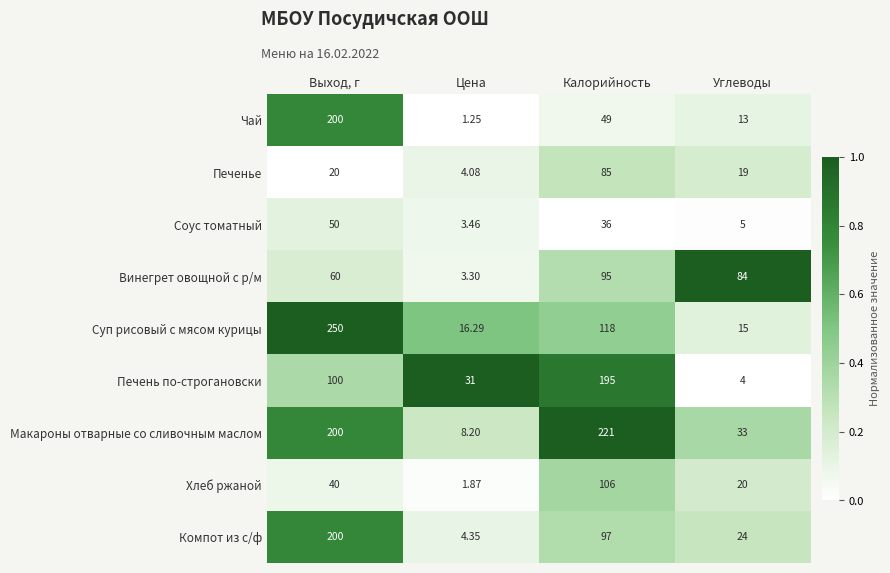

At which label does Чай first exceed 49?

Выход, г